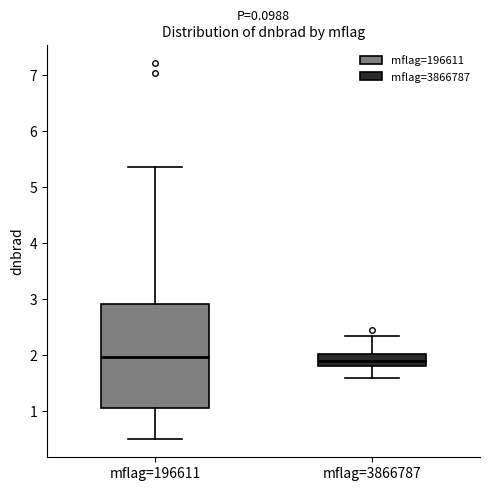

Which box is the tallest, from its lower edge to its upper edge?

mflag=196611